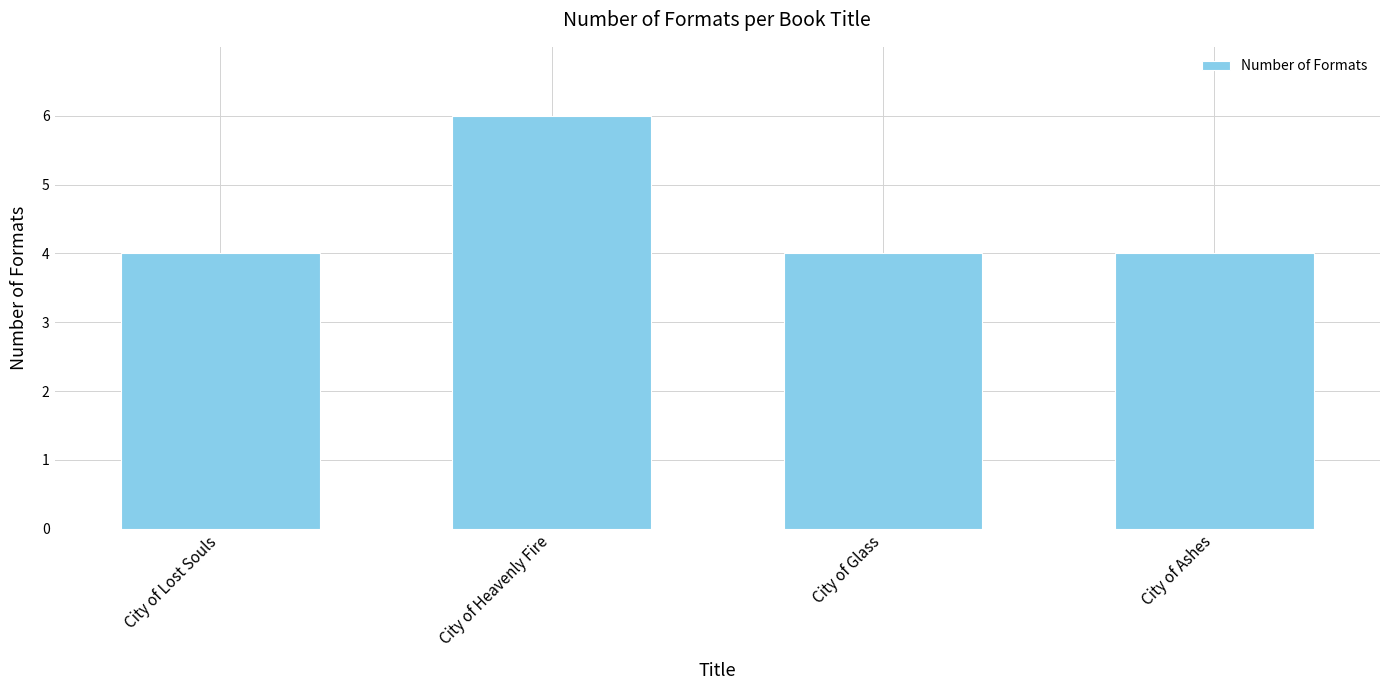

Is it true that the value at City of Heavenly Fire is 4?

False